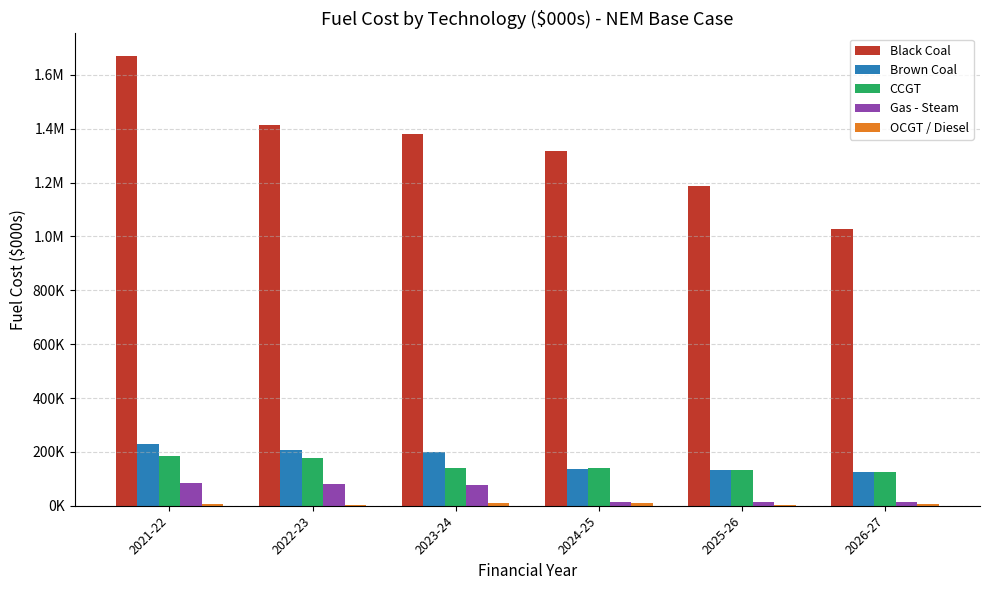

Does the chart contain stacked bars?

No